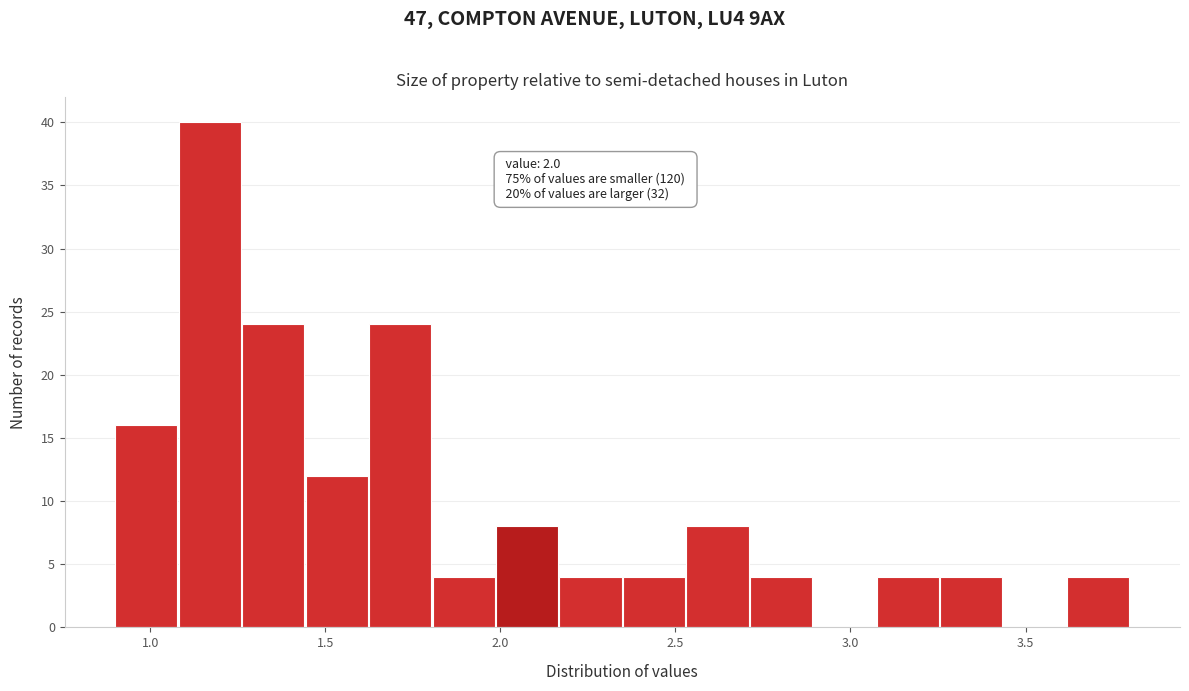

Read against the x-axis, roughly where is the centre of the tallest bar?

1.15